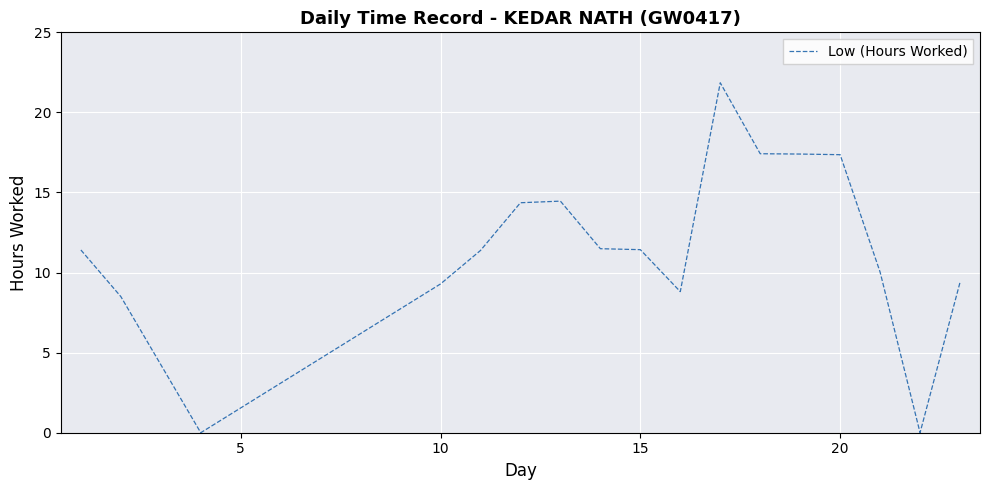

What is the difference between the maximum and minimum values?

21.9